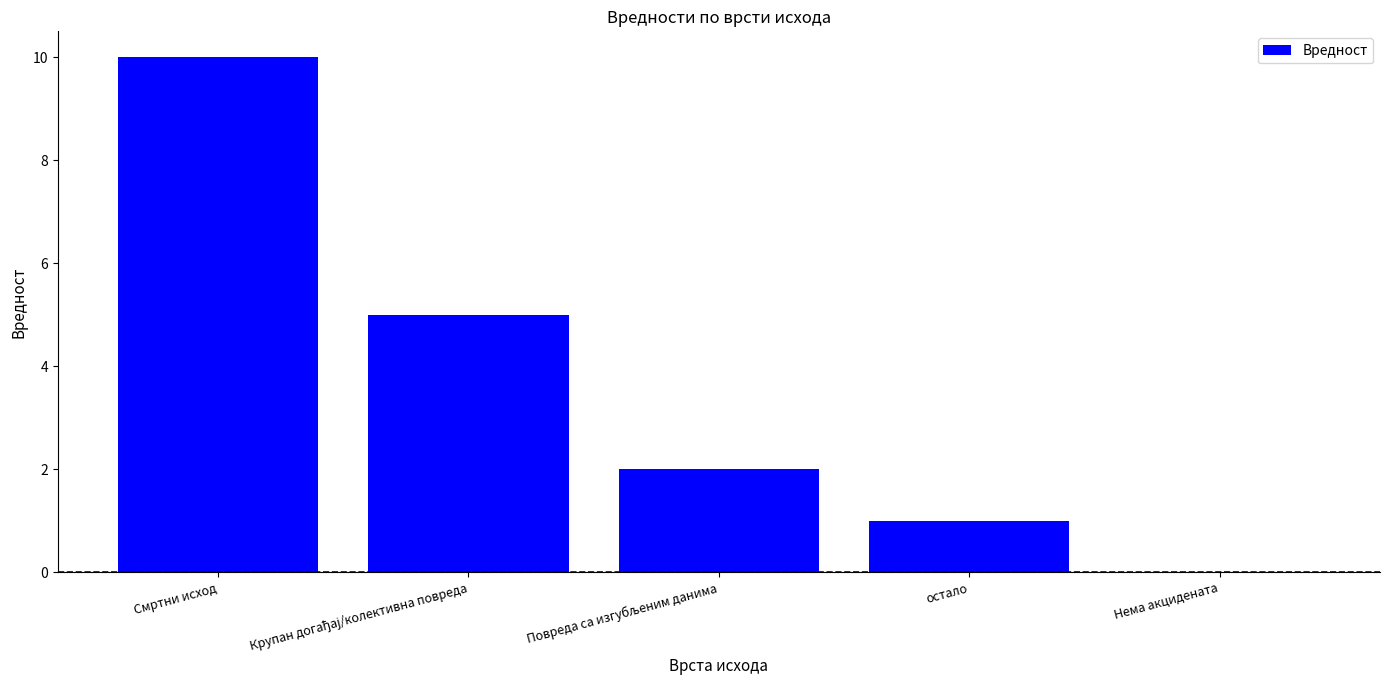

What is the maximum value shown in the chart?

10